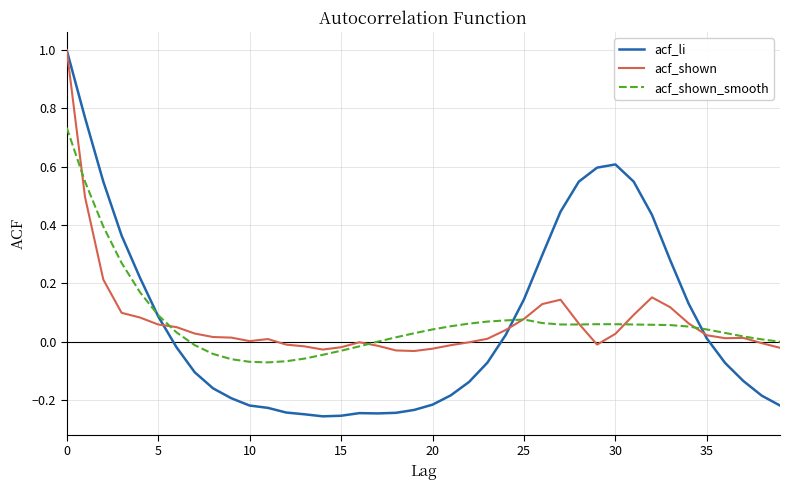

What is the greatest value displayed?

1.0